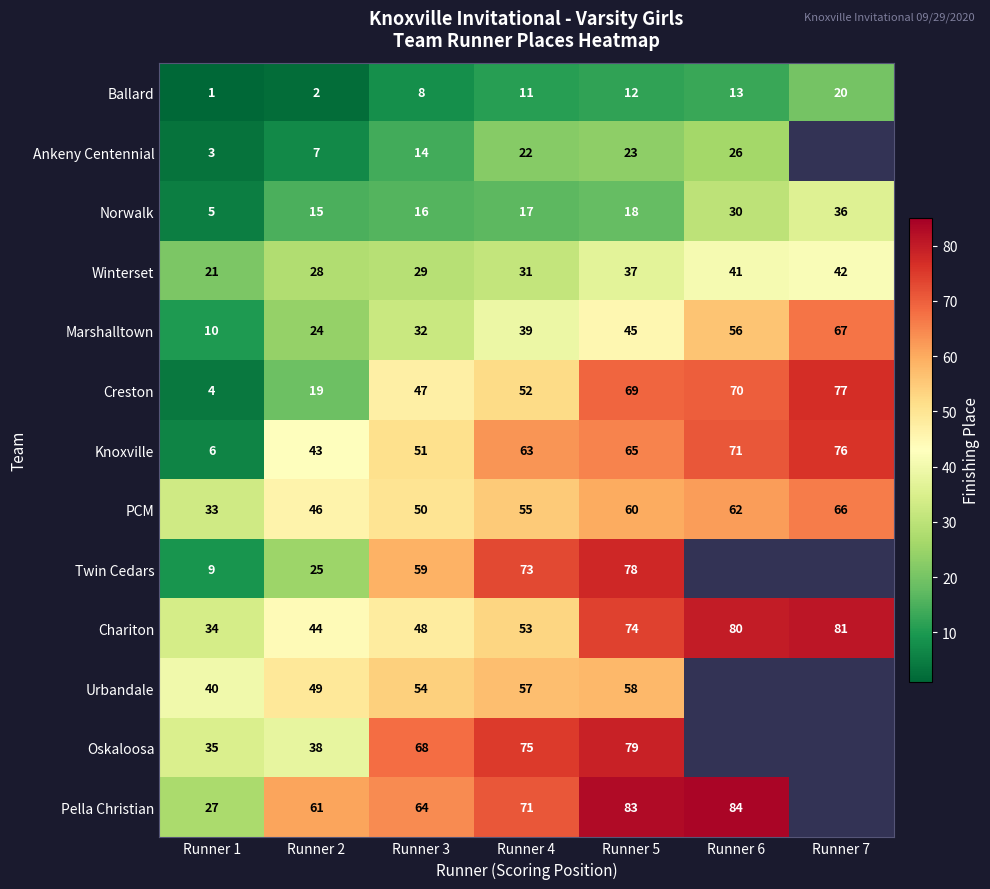

Is it true that Winterset equals 17 at Runner 6?

False